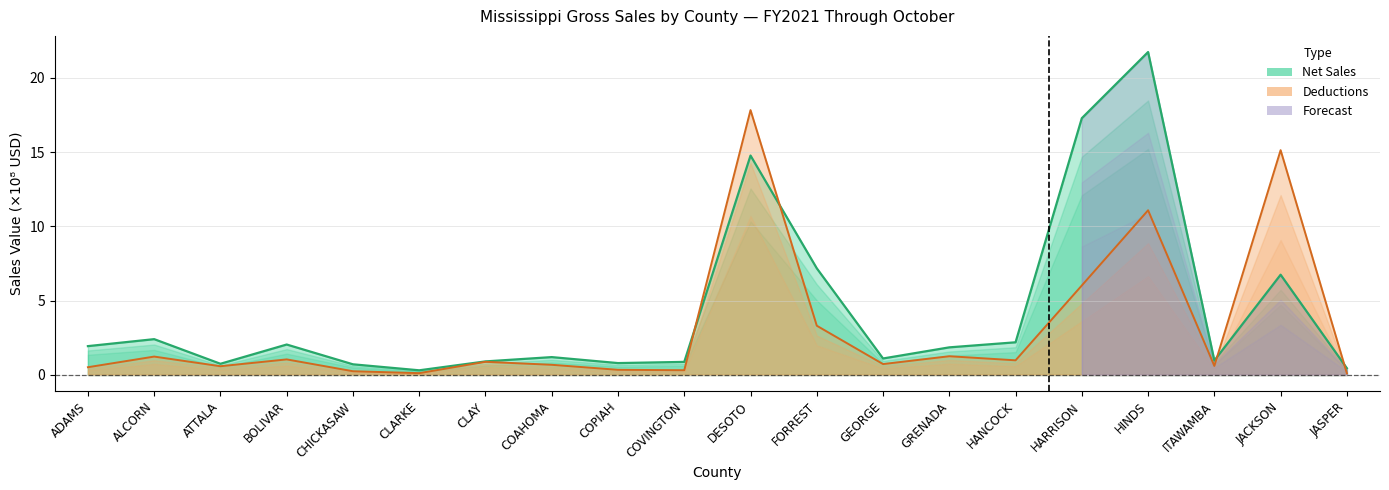

How many times do Net Sales and Deductions cross each other?

4